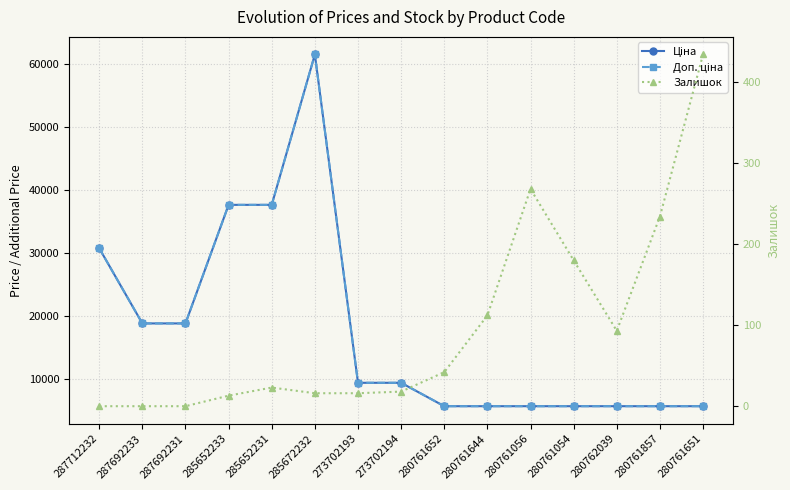

What position from the left is 280761056?

11